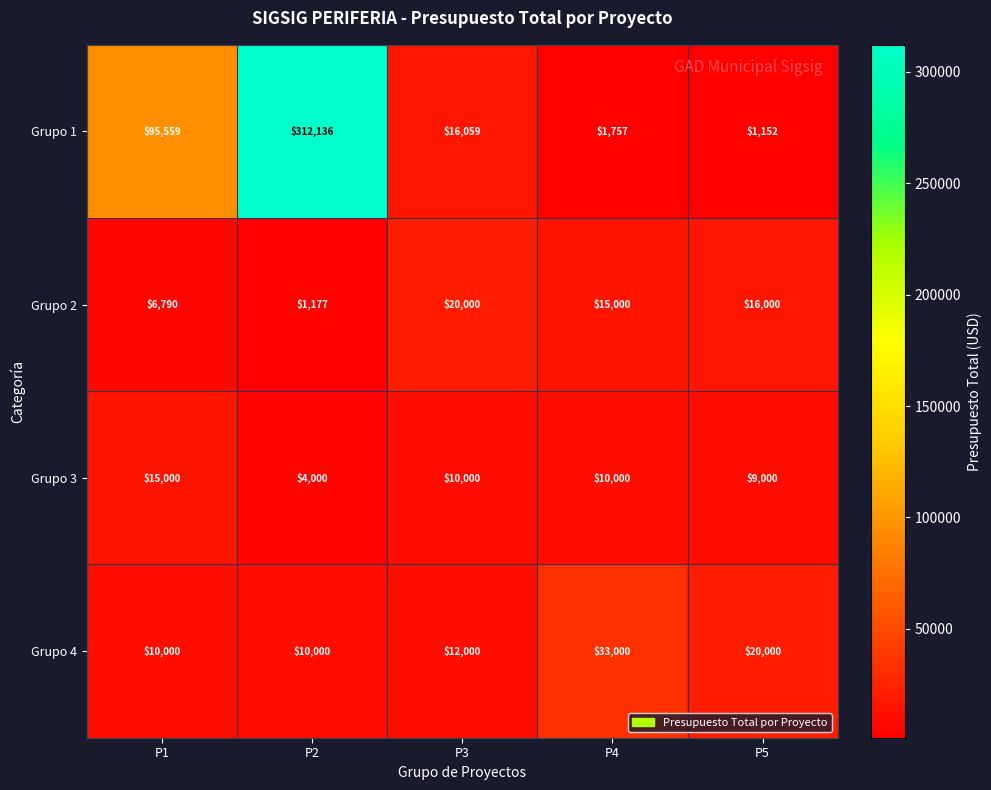

At how many categories does at least one series exceed 6200?

5